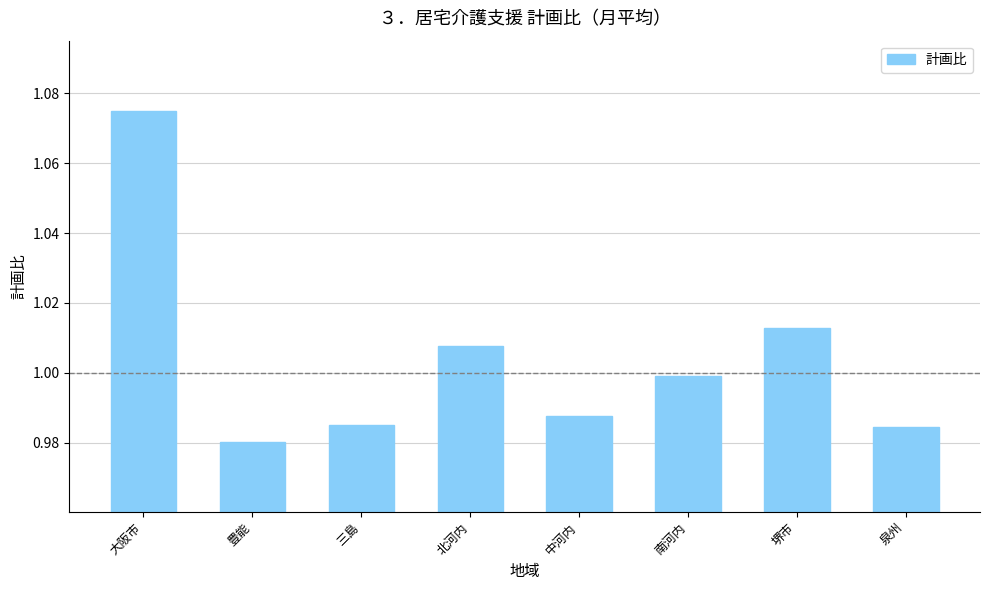

Where is the data nearest to the value 1?

南河内